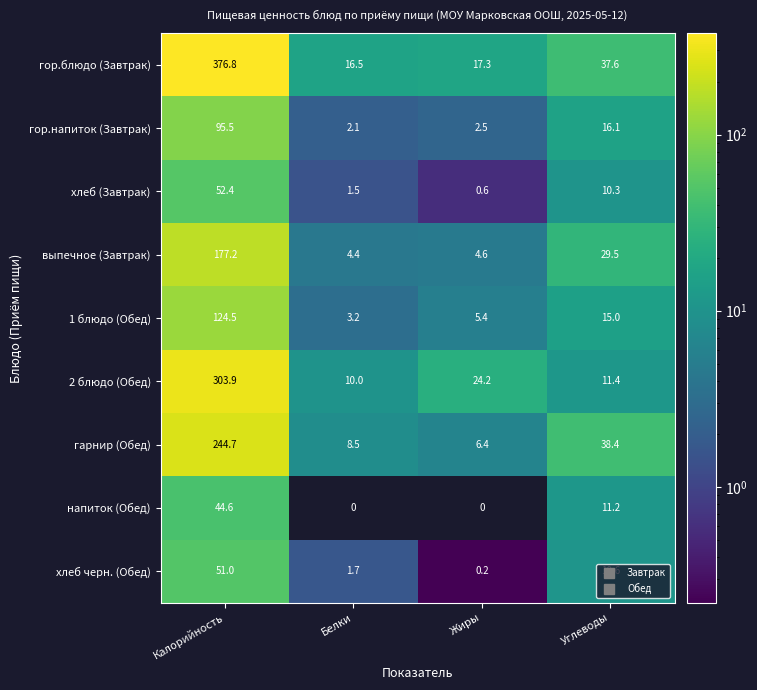

At how many categories does at least one series exceed 70?

1